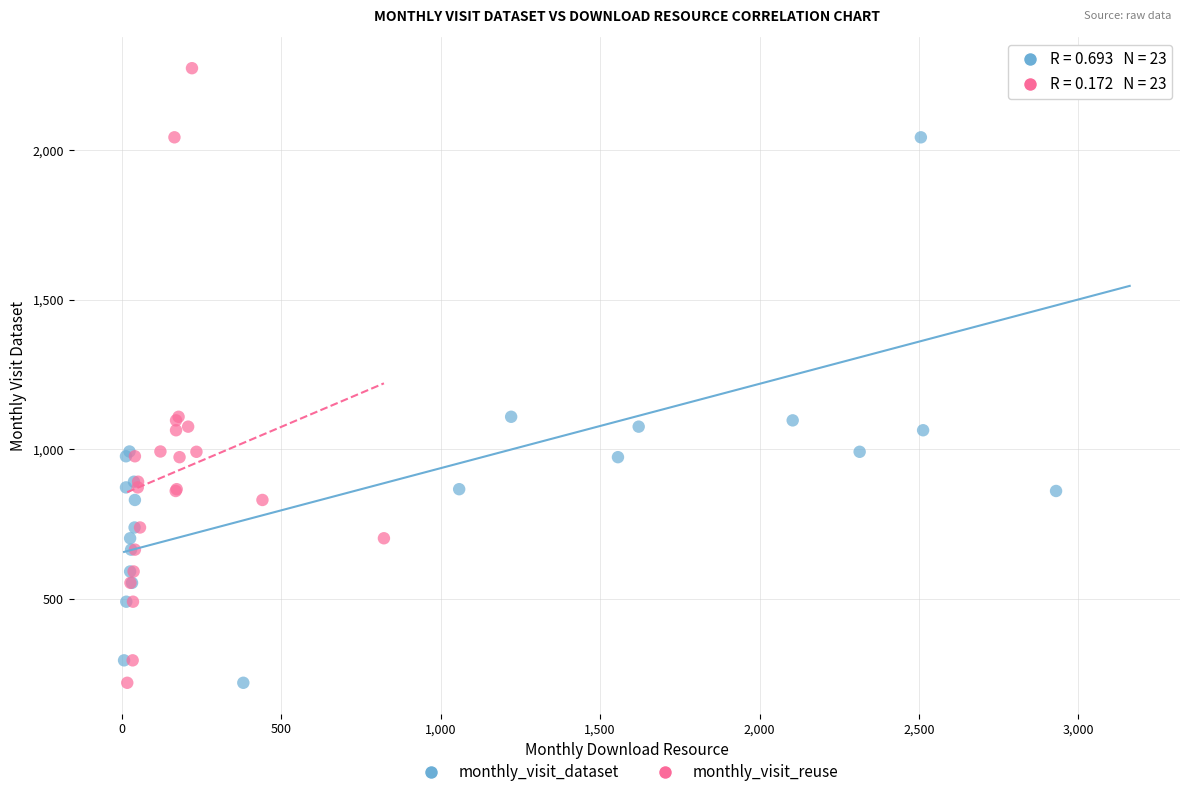

What are all the series names shown in the legend?

monthly_visit_dataset, monthly_visit_reuse